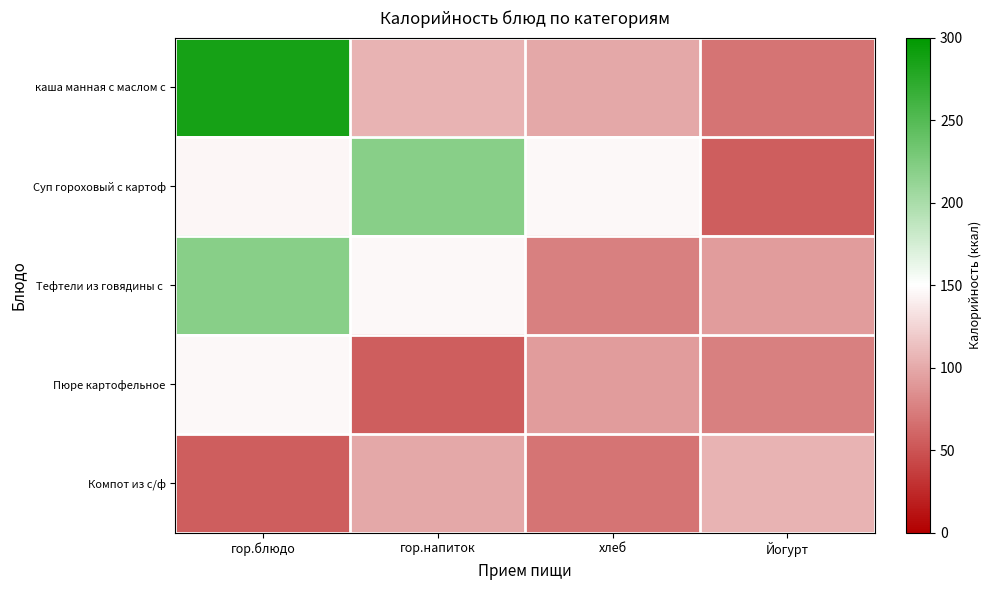

Which label corresponds to the smallest value in the chart?

Йогурт